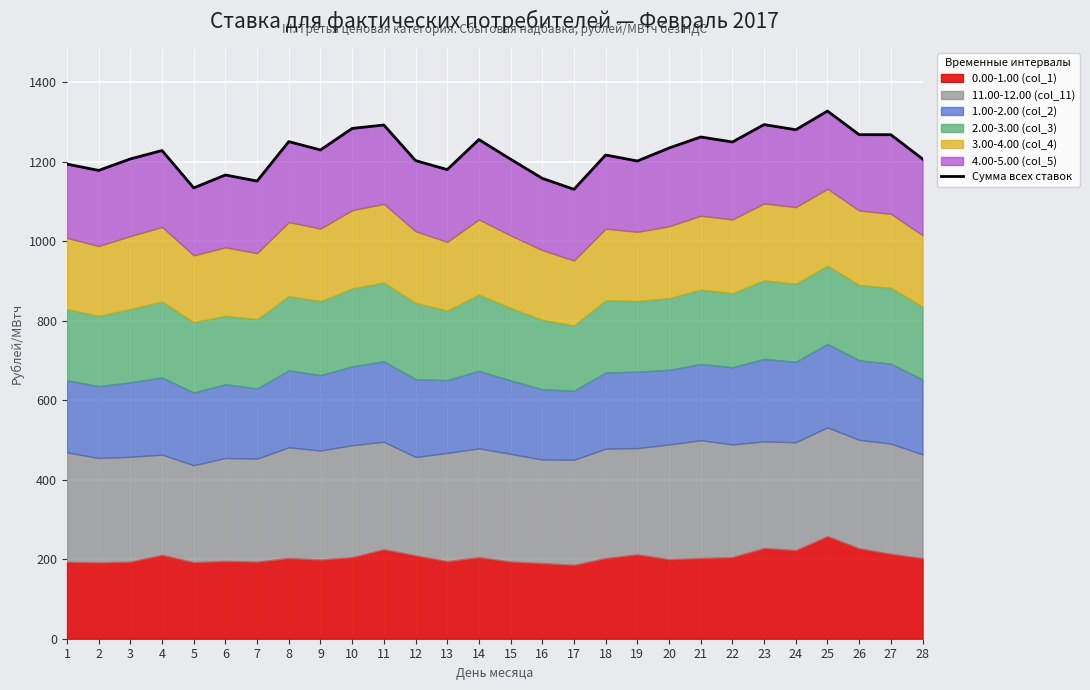

What is the difference between the maximum and second lowest values?

193.3